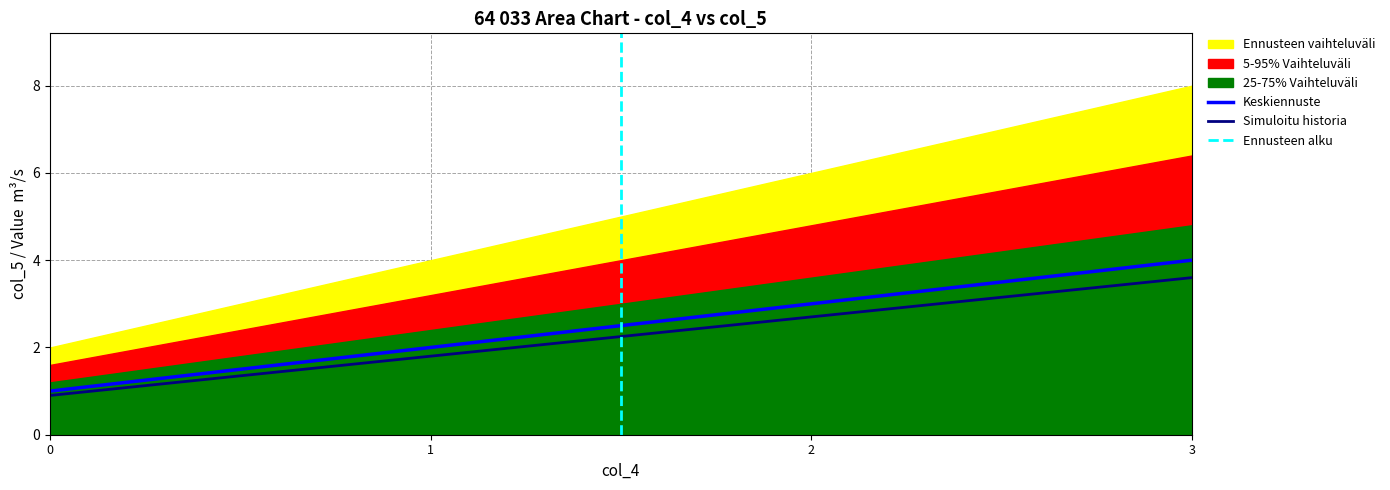

The value of Keskiennuste at 2 is 3.0. True or false?

True